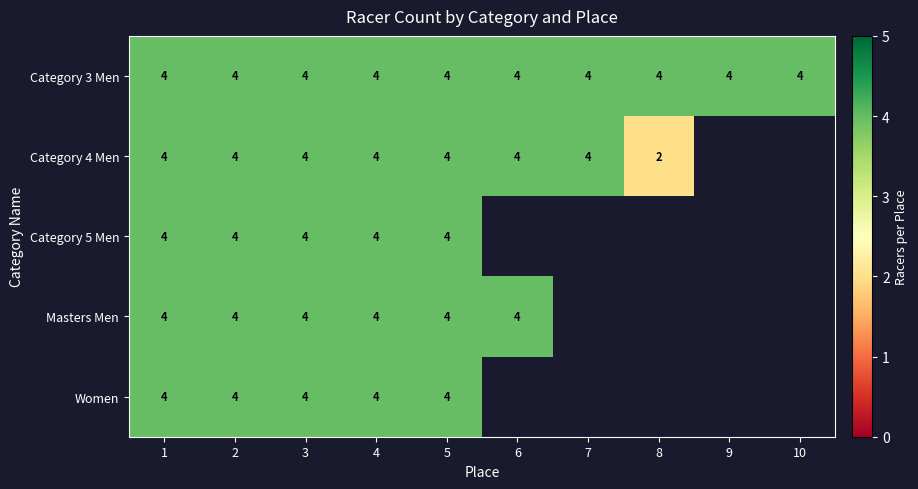

What is the sum of the Women values at 4 and 5?

8